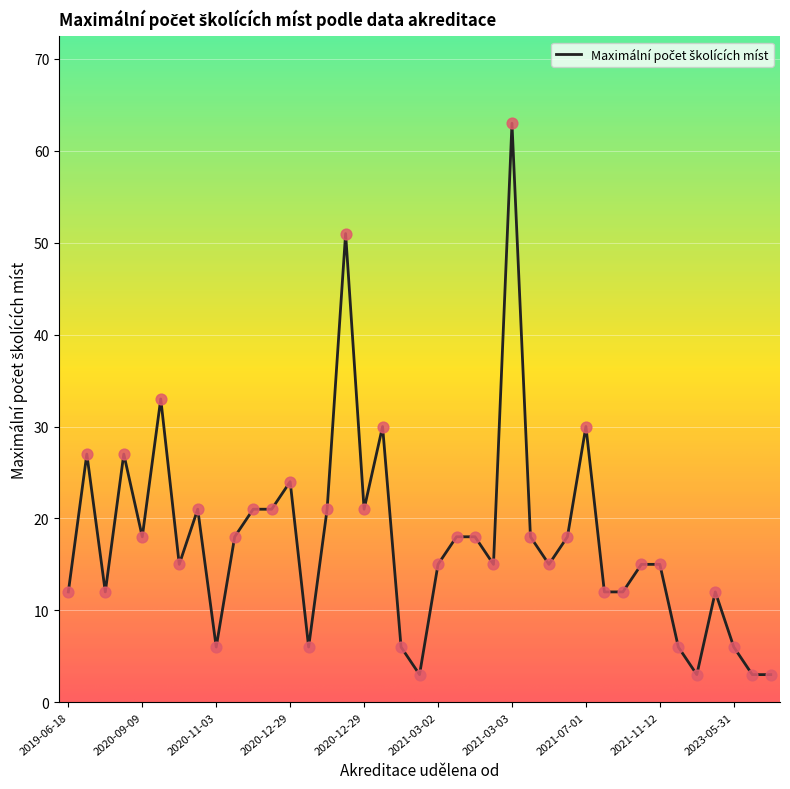

What is the difference between the maximum and minimum values?

60